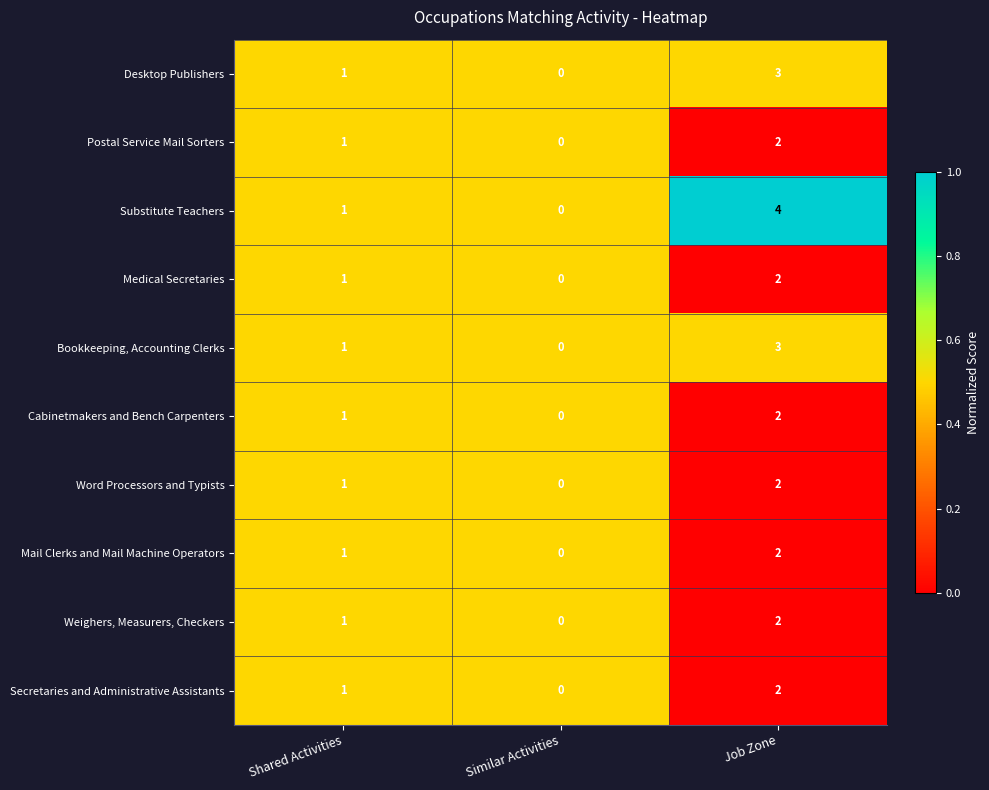

Where is Cabinetmakers and Bench Carpenters nearest to the value 1?

Shared Activities